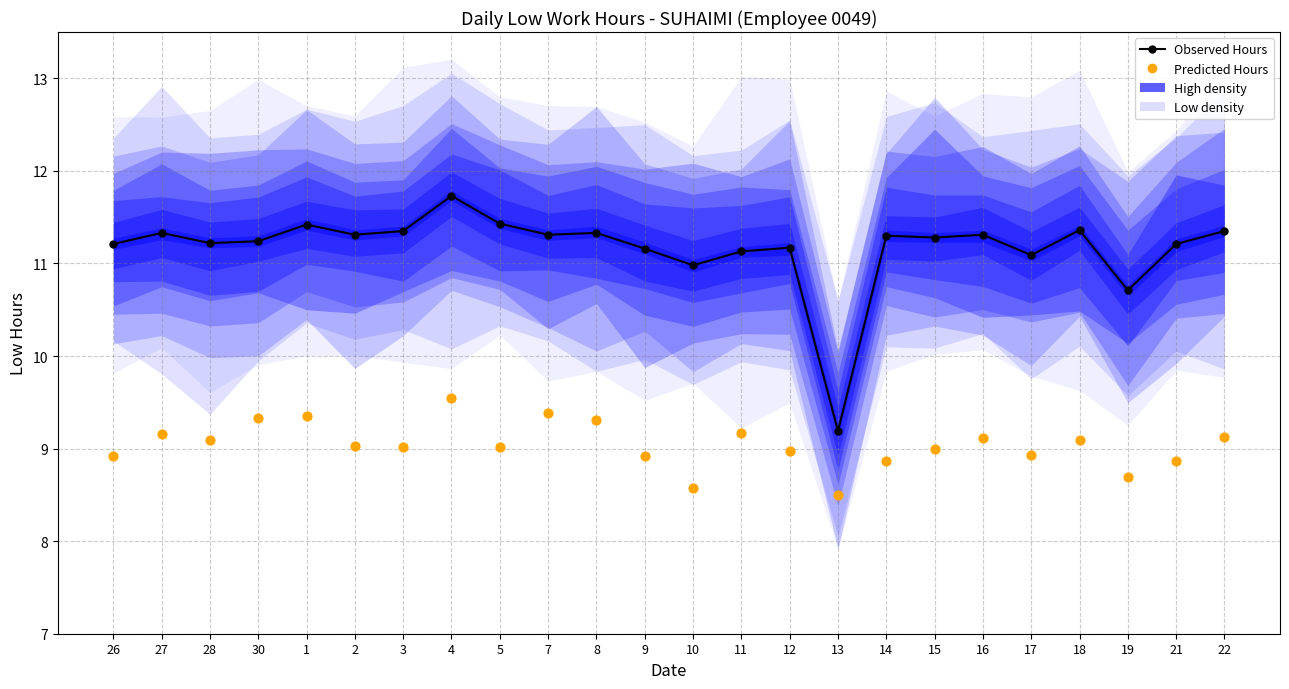

What is the total value across all series at 12?

20.1